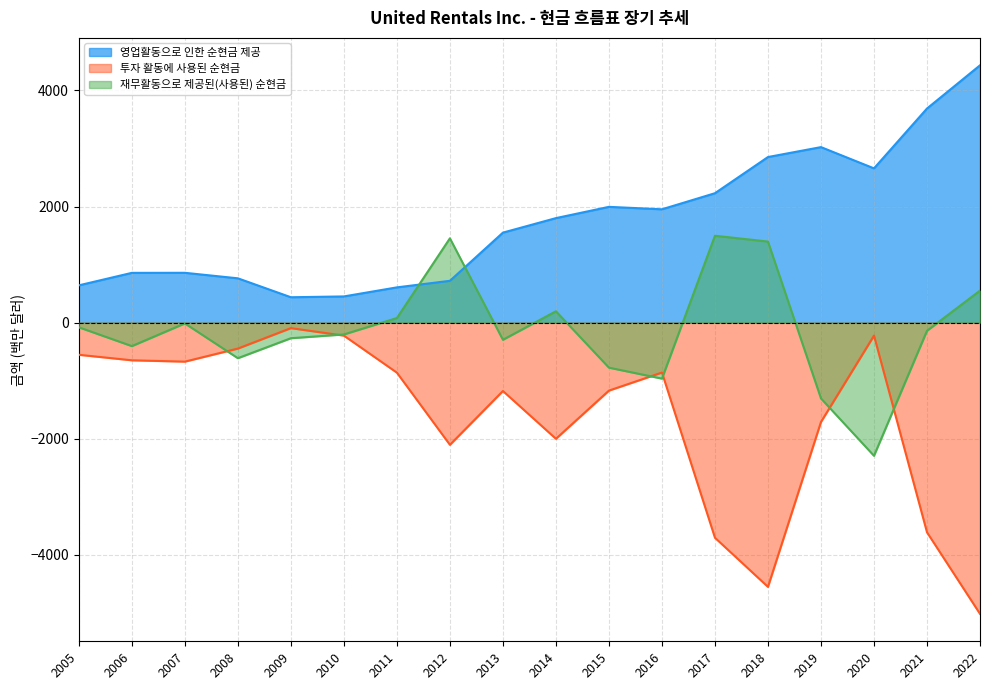

Reading right to left, extract all data points from this chart.

영업활동으로 인한 순현금 제공: 4433	3689	2658	3024	2853	2230	1953	1995	1801	1551	721	608	452	438	764	859	858	643
투자 활동에 사용된 순현금: -5016	-3611	-223	-1710	-4551	-3705	-859	-1170	-2000	-1177	-2104	-861	-223	-94	-446	-671	-648	-553
재무활동으로 제공된(사용된) 순현금: 552	-140	-2293	-1305	1397	1497	-964	-775	196	-295	1453	80	-203	-268	-612	-13	-404	-80